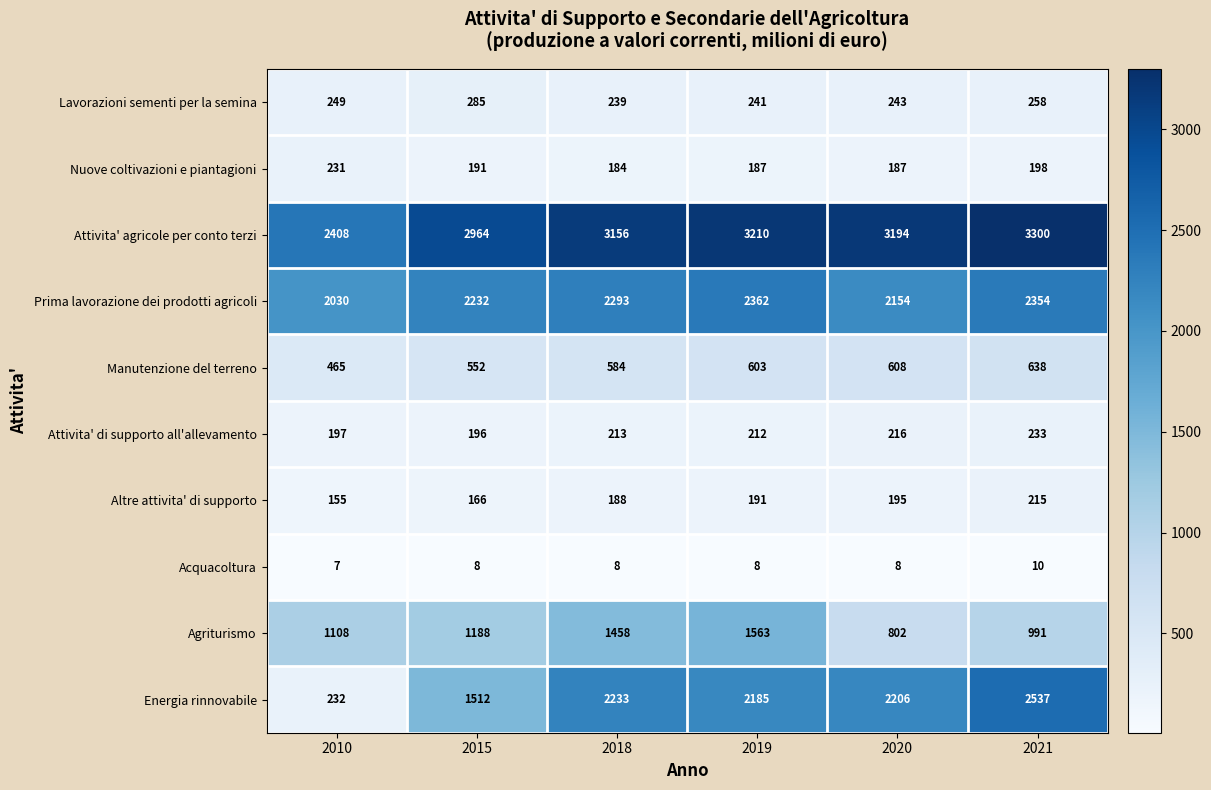

What is the difference between the maximum and minimum values in the Acquacoltura series?

3